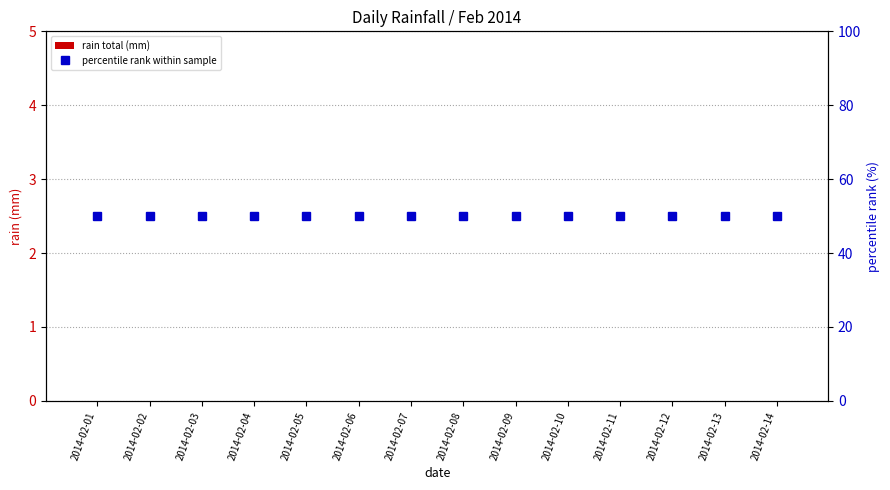

What is the total value across all series at 2014-02-05?

50